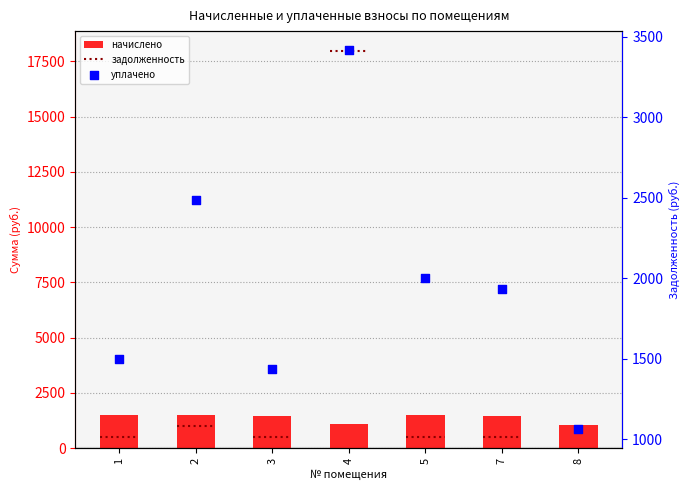

Is the value of начислено at 1 greater than the value of уплачено at 1?

No